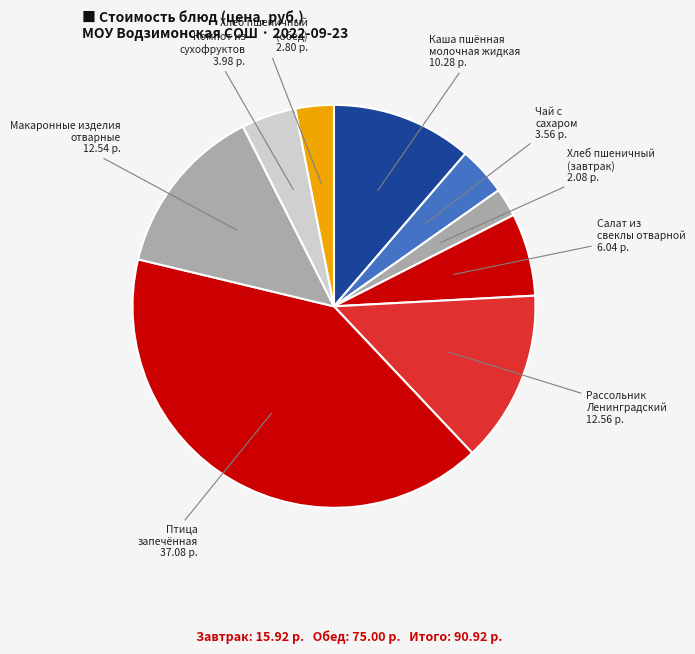

Approximately how many times larger is the value at Чай с сахаром compared to Салат из свеклы отварной?

0.6